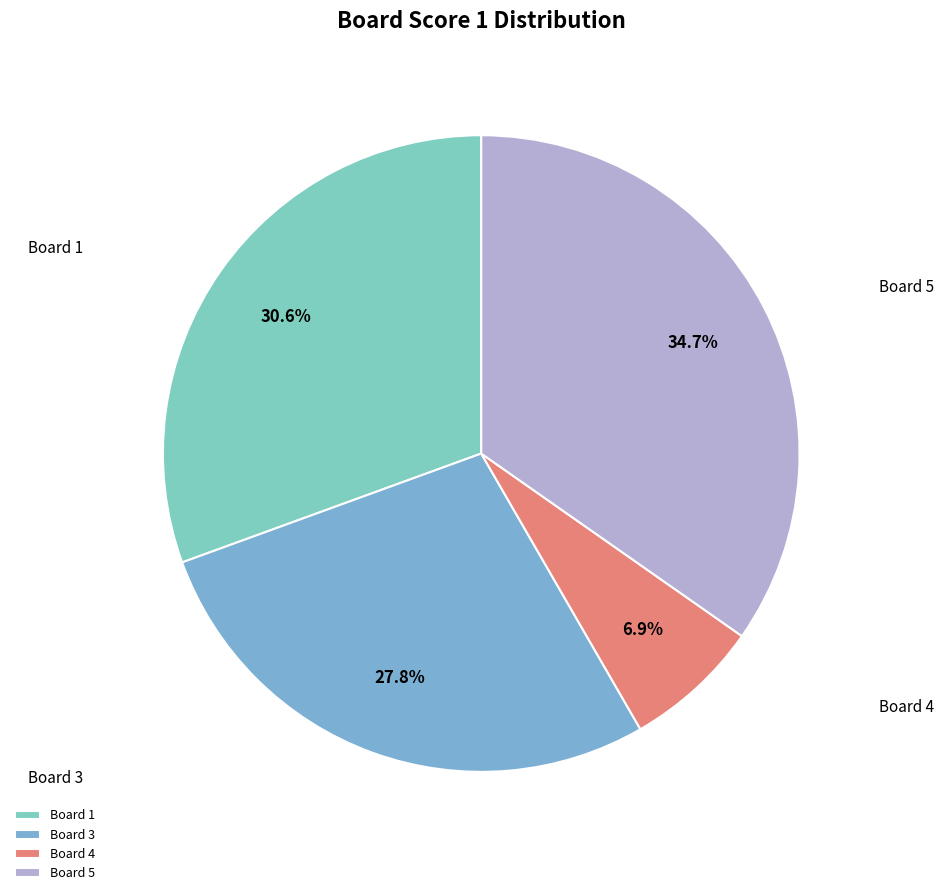

How many slices are in this pie chart?

4